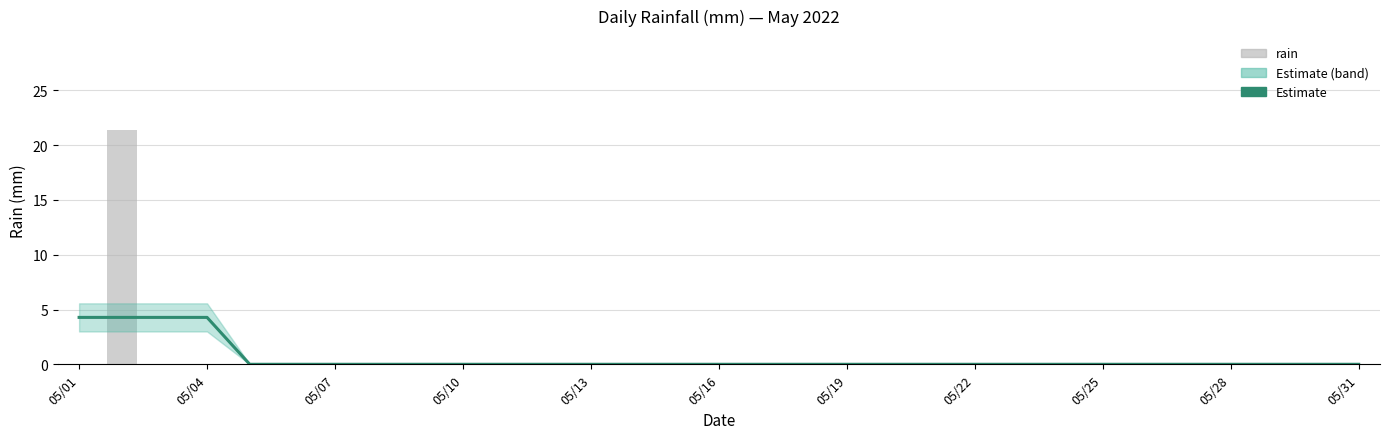

How many data points in Estimate are above 0?

4